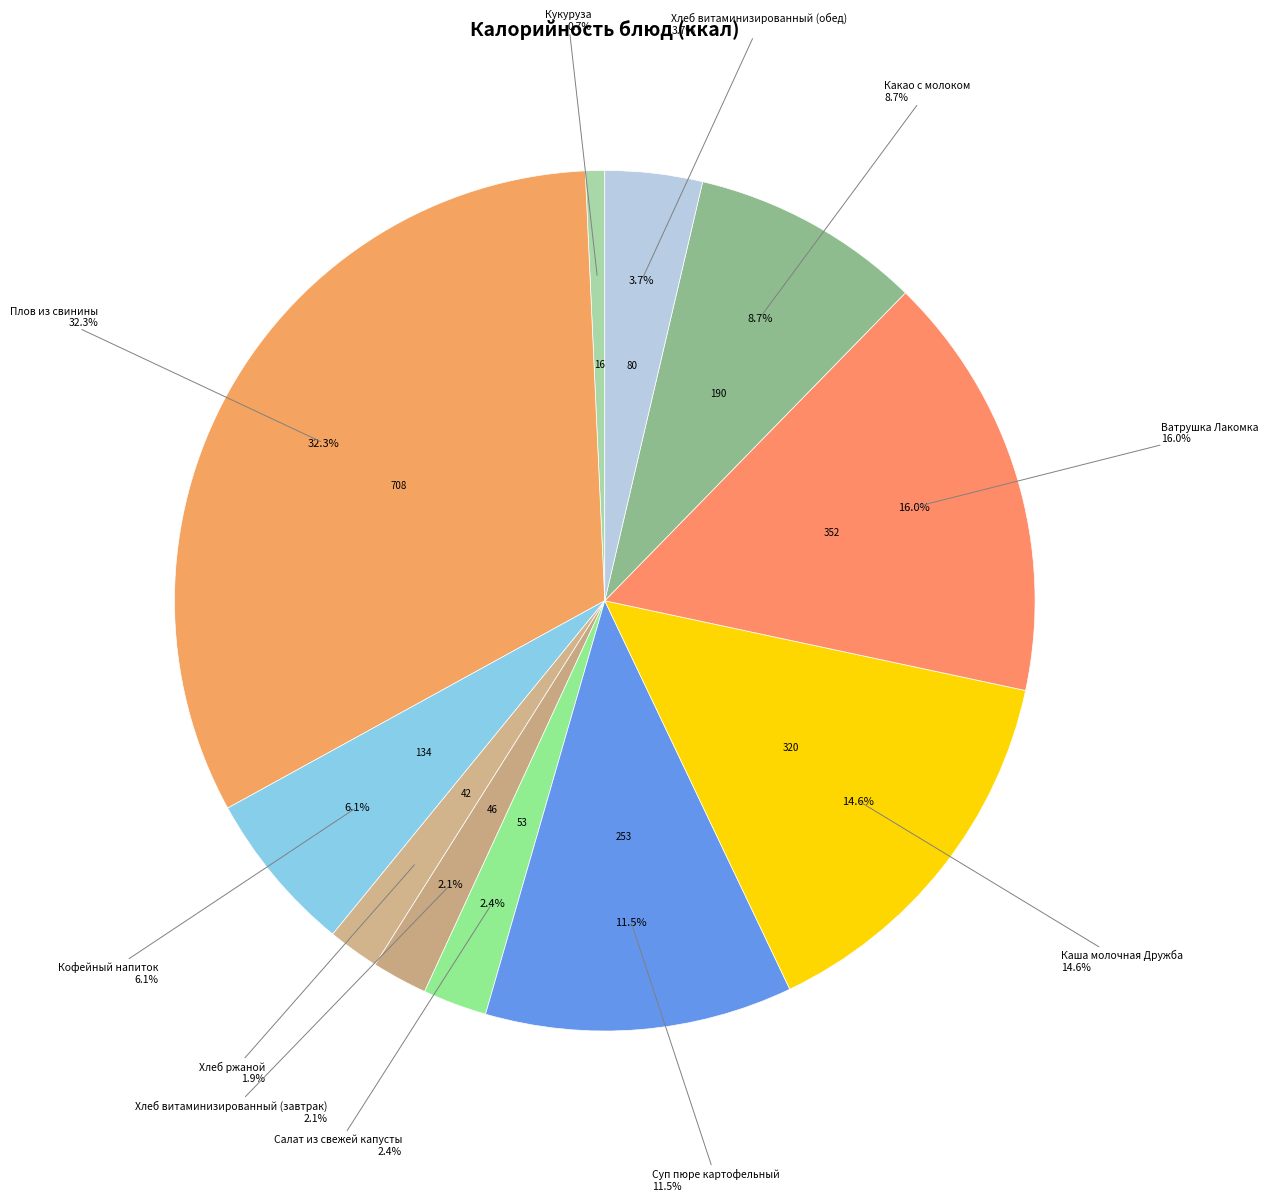

The Суп пюре картофельный slice represents 12% of the pie. True or false?

True